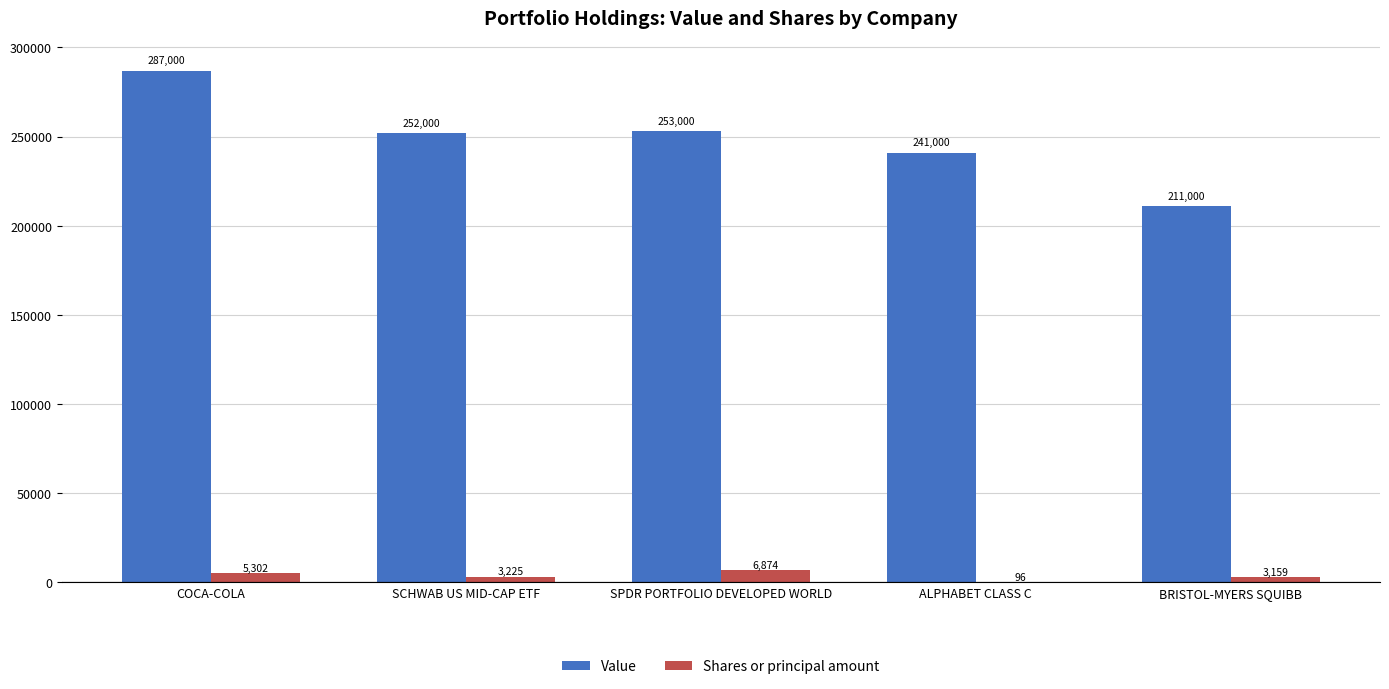

At which category is the sum across all series the highest?

COCA-COLA